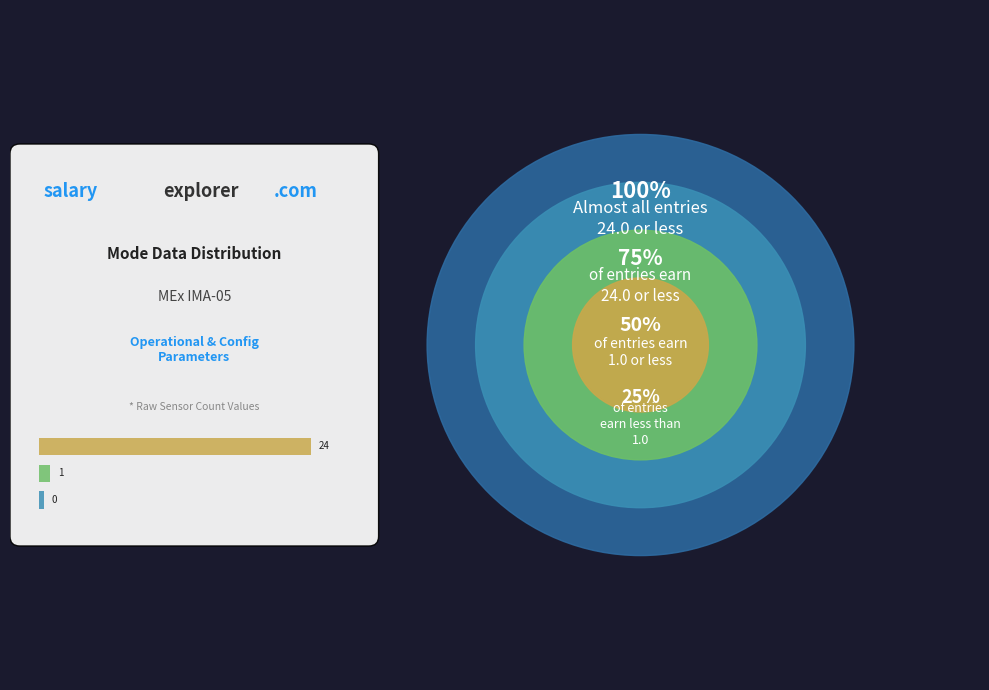

Does Energy Cycle Mode represent more than half of the total?

No